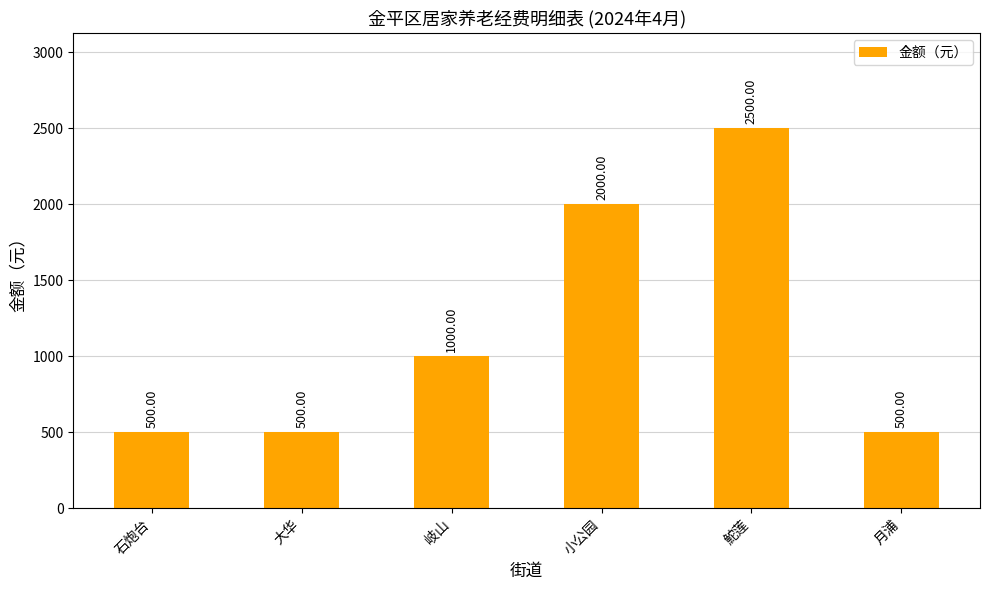

What is the value of the 4th bar from the left?

2000